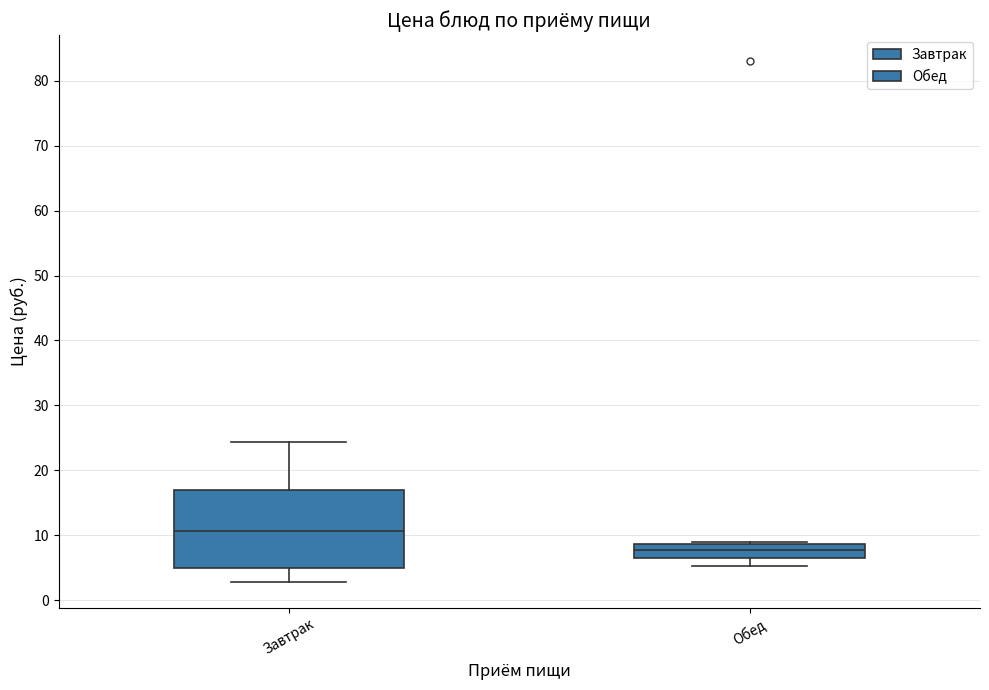

Comparing the boxes themselves (not the whiskers), which one is the tallest?

Завтрак